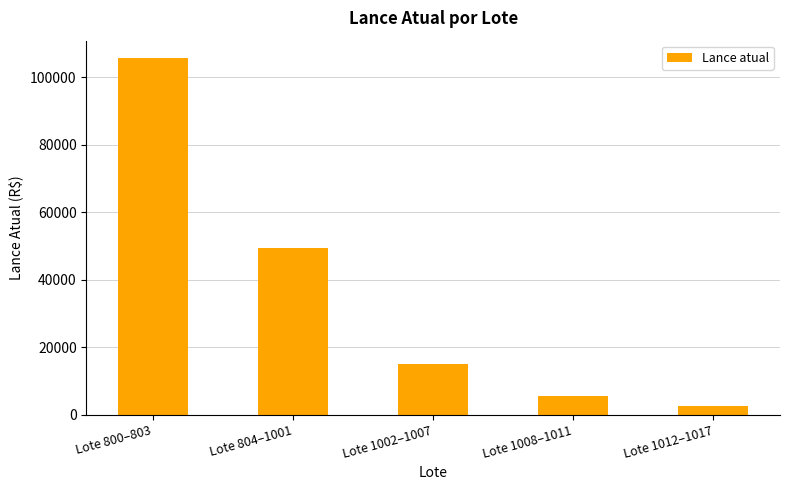

How many data points are less than 15000?

2